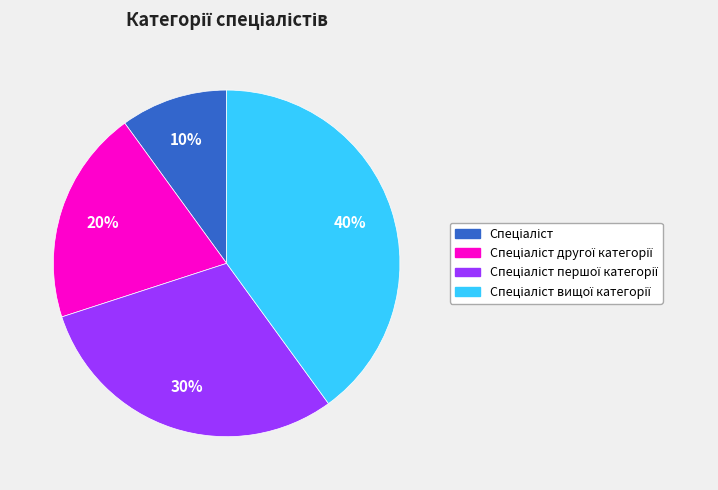

Does any single category account for the majority?

No